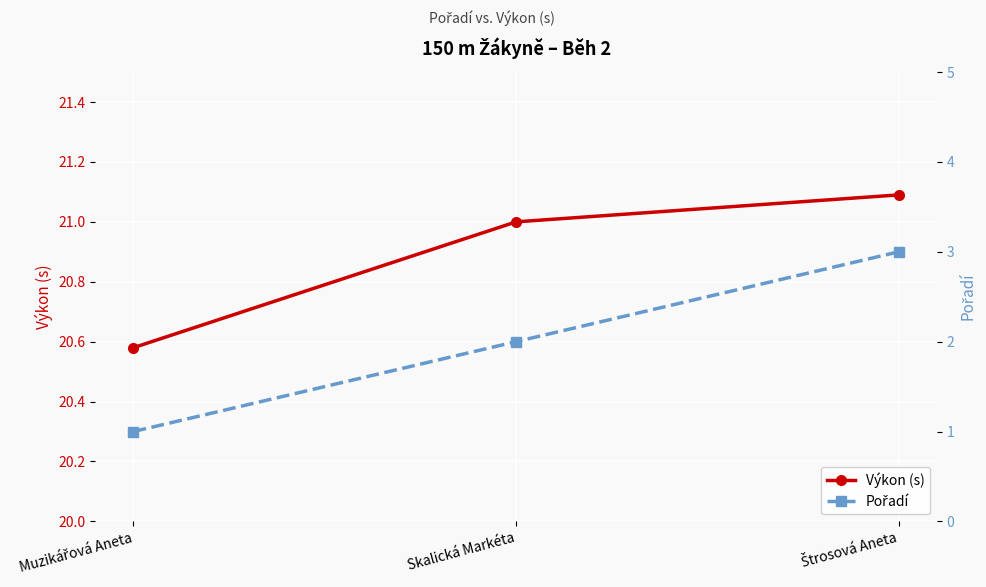

What is the approximate value of Pořadí at Skalická Markéta?

2.0